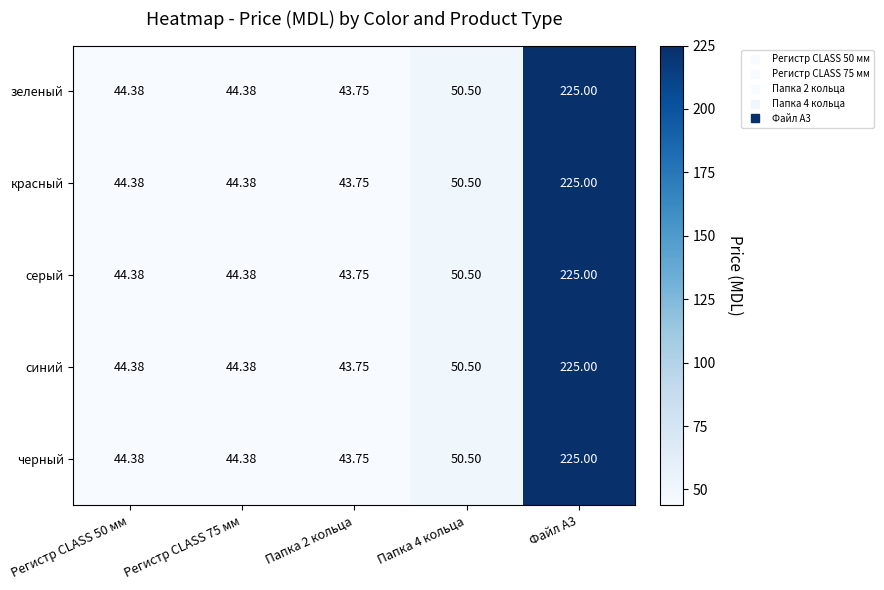

Is the value of черный at Папка 2 кольца greater than the value of зеленый at Регистр CLASS 75 мм?

No